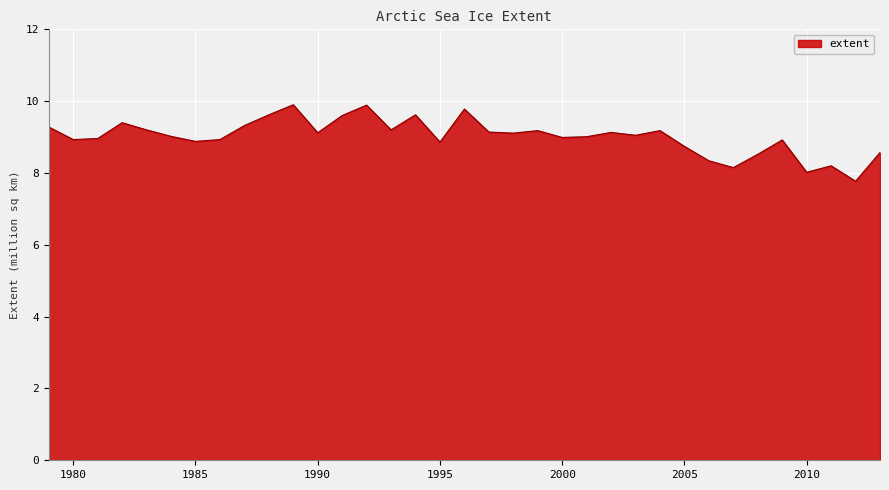

What is the greatest value displayed?

9.9